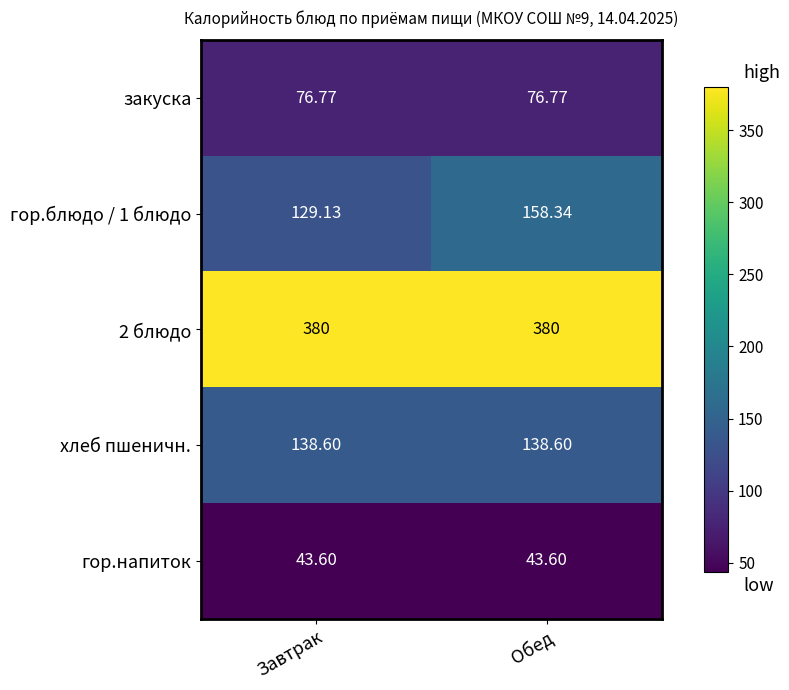

Is the value of гор.напиток at Обед greater than the value of 2 блюдо at Завтрак?

No